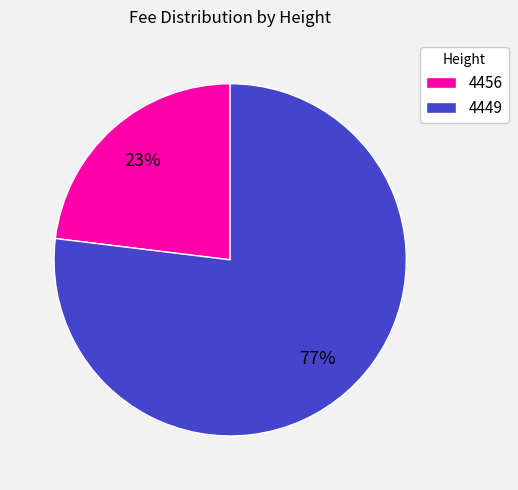

Which category has the biggest portion of the pie?

4449